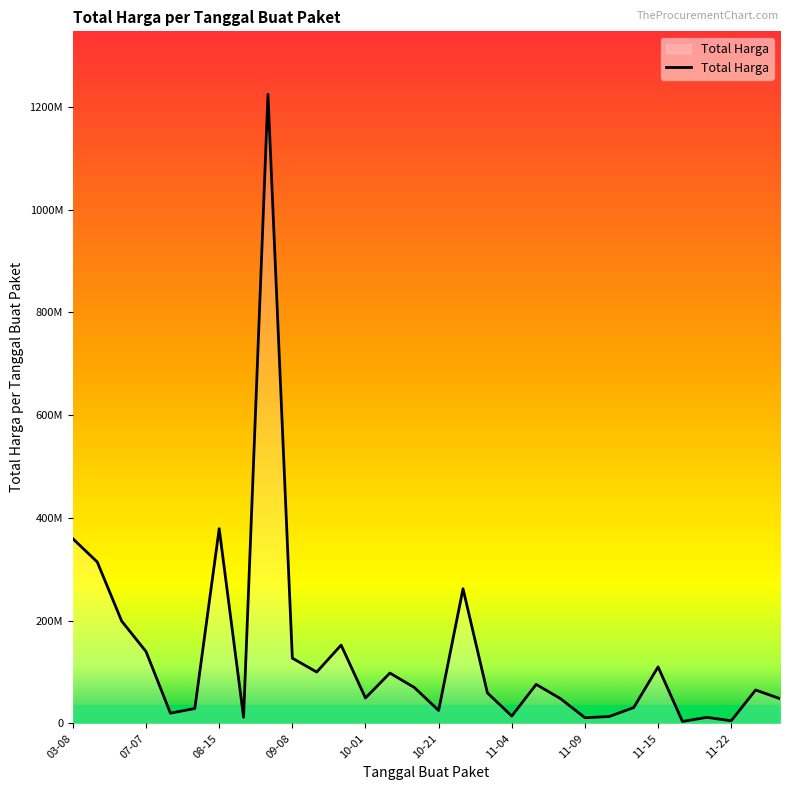

Does the chart have visible grid lines?

No